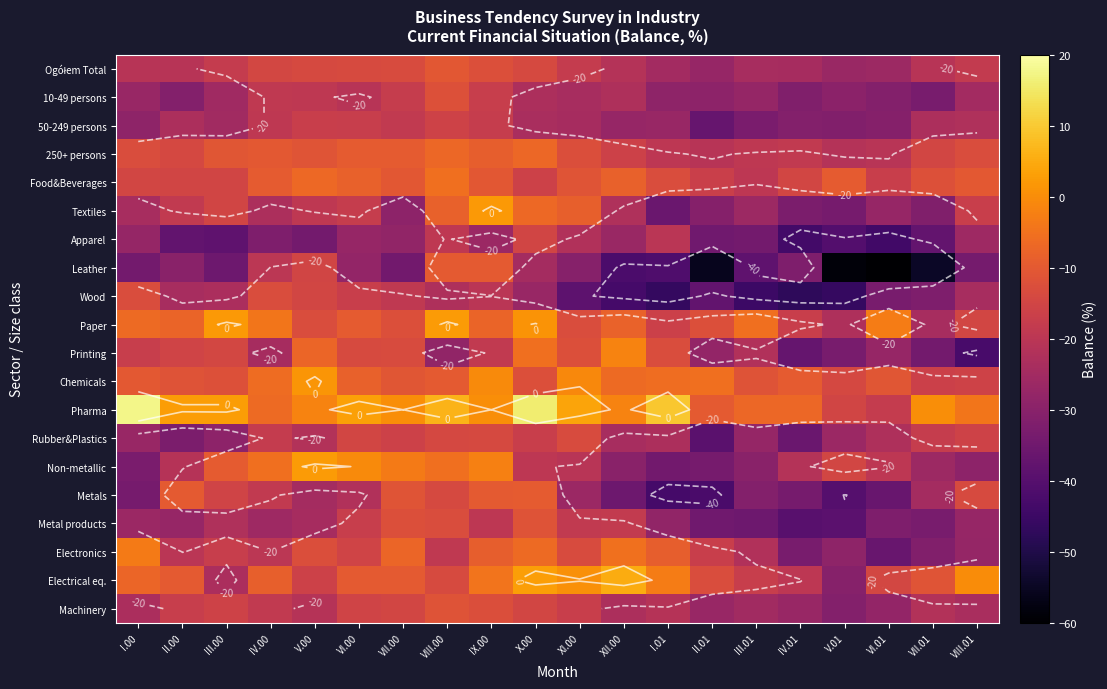

List the series in order of their peak value, lowest first.

50-249 persons, Apparel, Rubber&Plastics, Wood, 10-49 persons, Metal products, Machinery, Ogółem Total, Leather, Metals, 250+ persons, Food&Beverages, Electronics, Printing, Chemicals, Textiles, Non-metallic, Paper, Electrical eq., Pharma